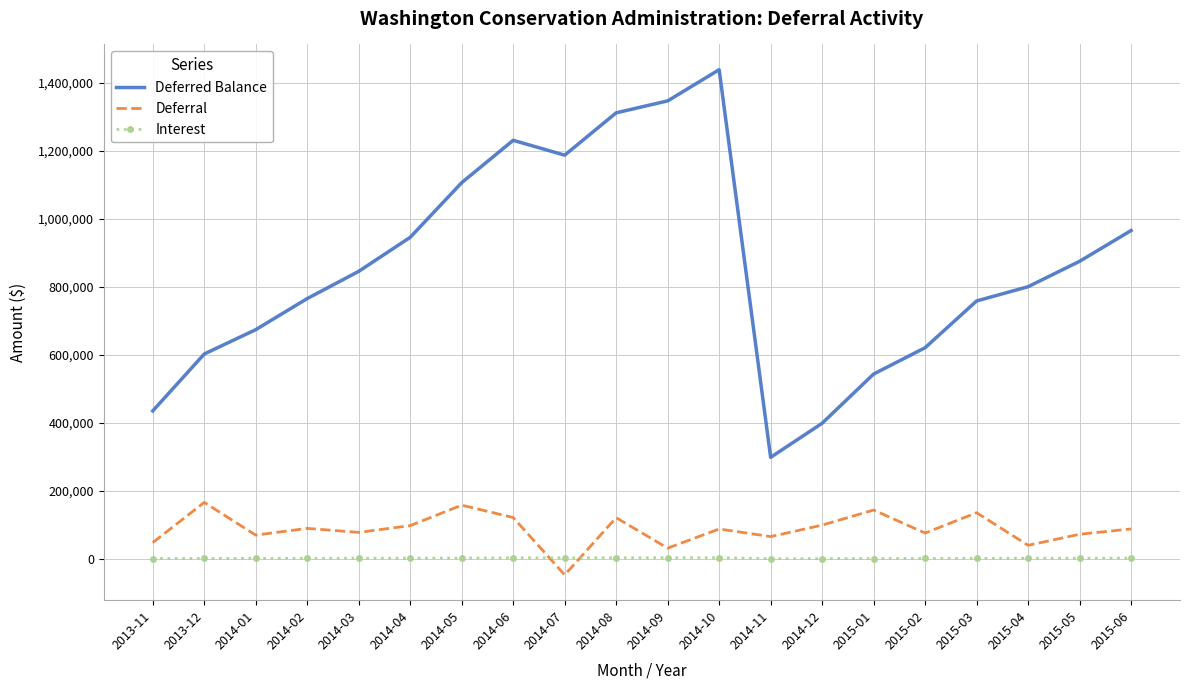

At which category does Deferred Balance reach its first local peak?

2014-06